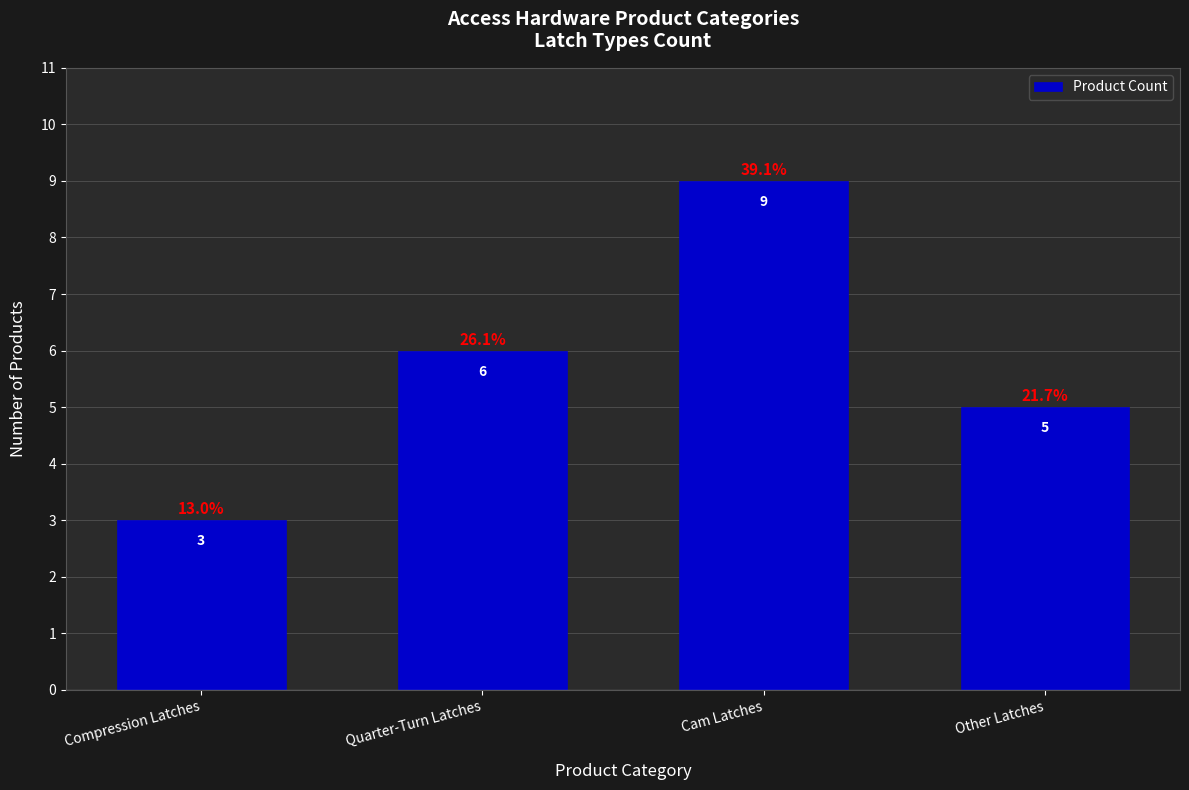

The chart shows a value of 9 at Cam Latches. True or false?

True